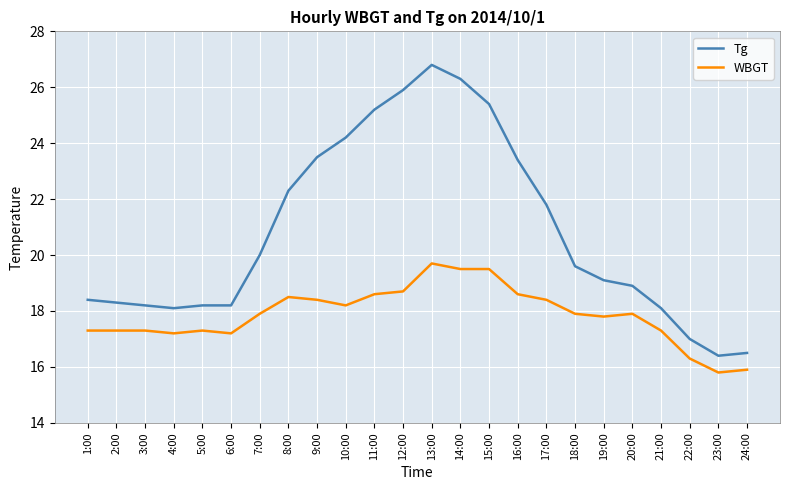

Which series has the widest spread of values?

Tg